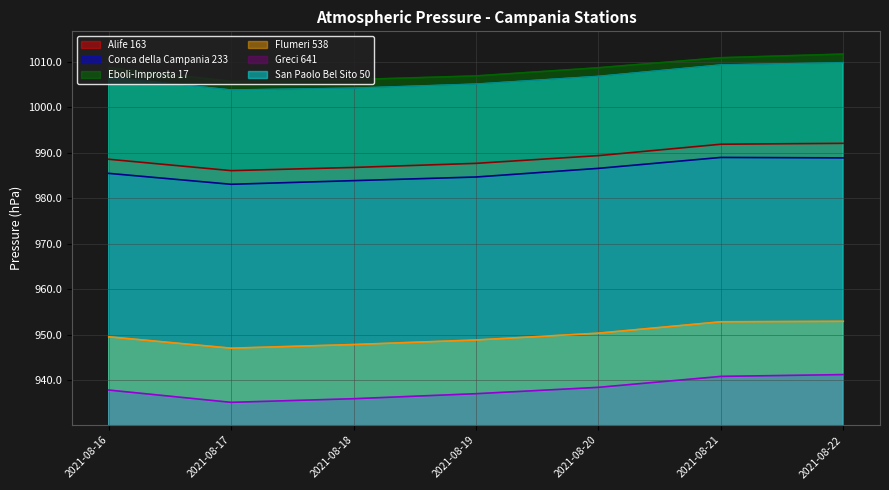

True or false: Eboli-Improsta 17 has more than 2 points higher than both neighbors.

False